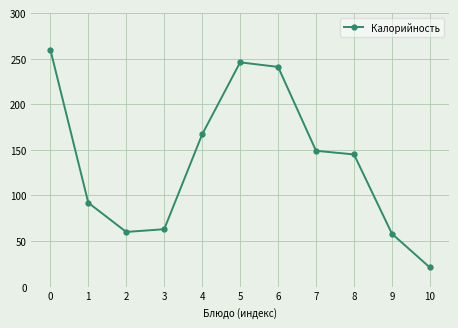

The value at 10 is 21. True or false?

True